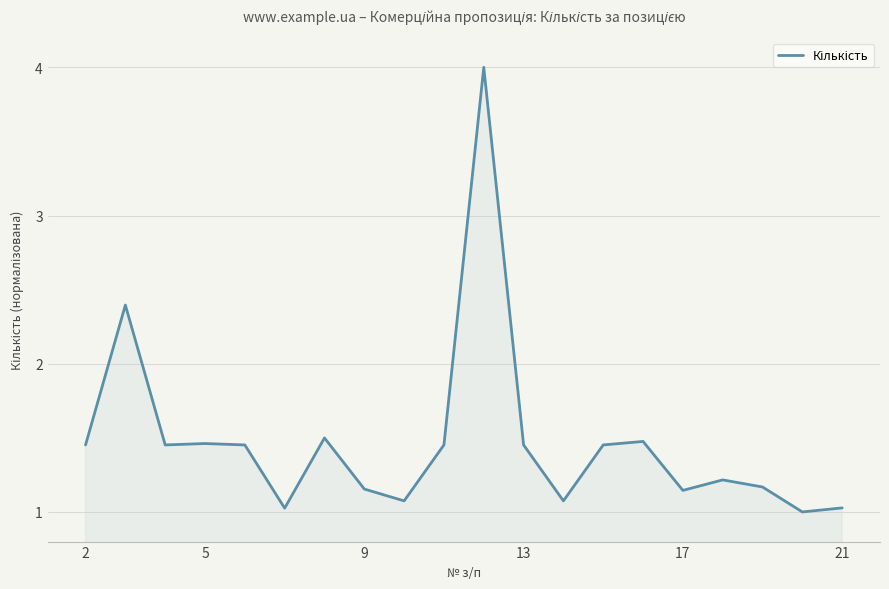

What is the difference between the maximum and minimum values?

3.0